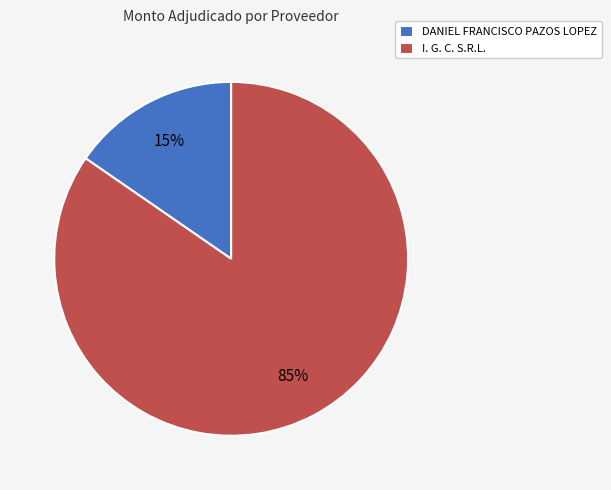

Do I. G. C. S.R.L. and DANIEL FRANCISCO PAZOS LOPEZ together represent more than half of the pie?

Yes